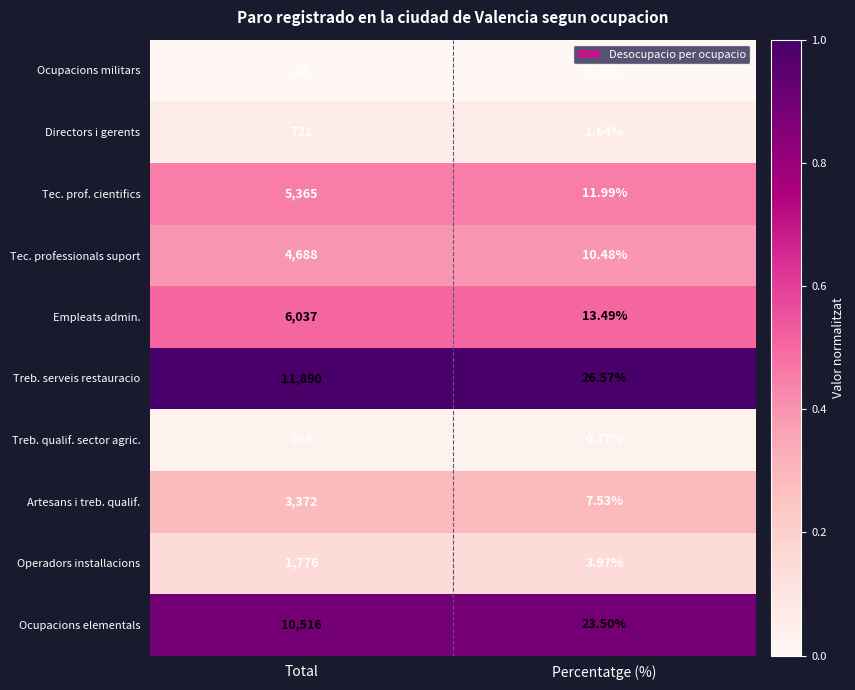

What is the total value across all series at Total?

44752.0